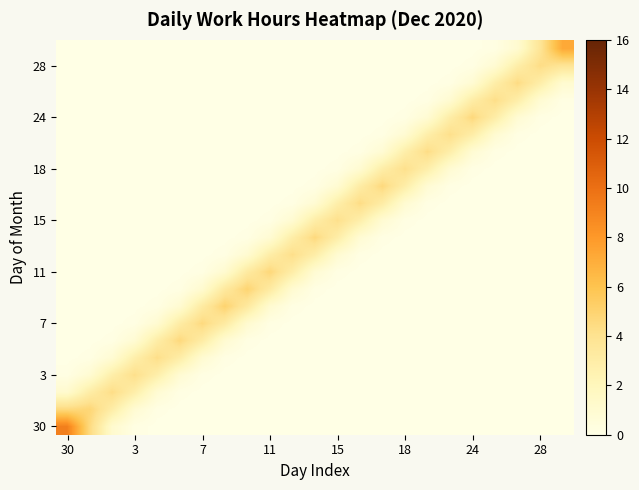

How many distinct data groups are displayed?

23